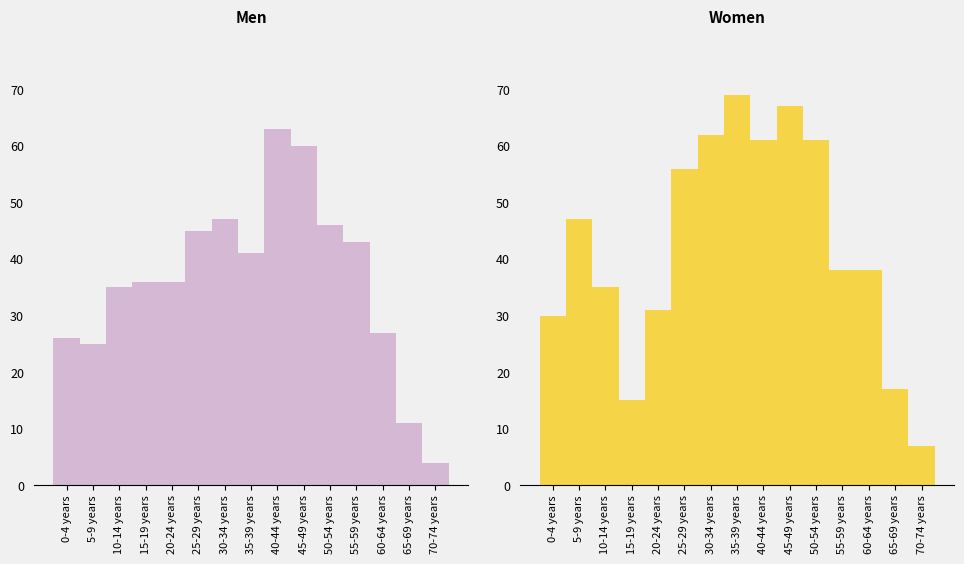

The Men series shows 16 at 65-69 years. True or false?

False